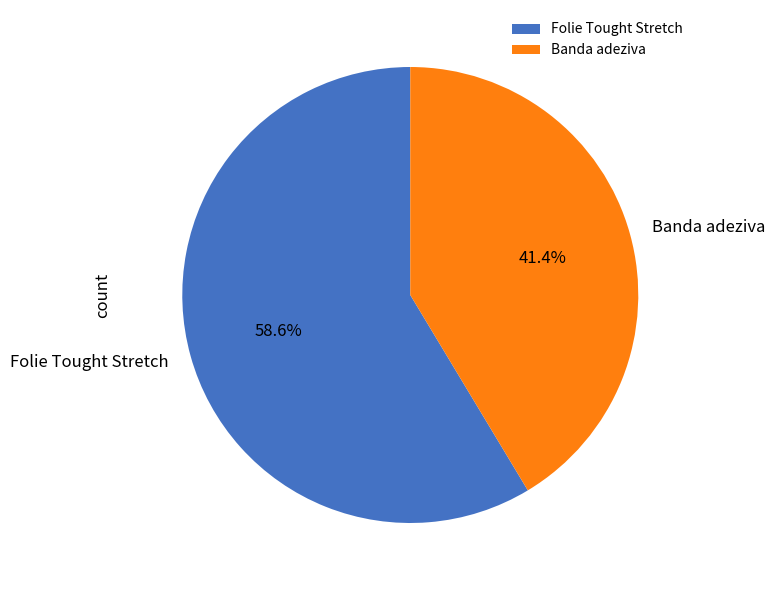

Does Folie Tought Stretch represent more than half of the total?

Yes